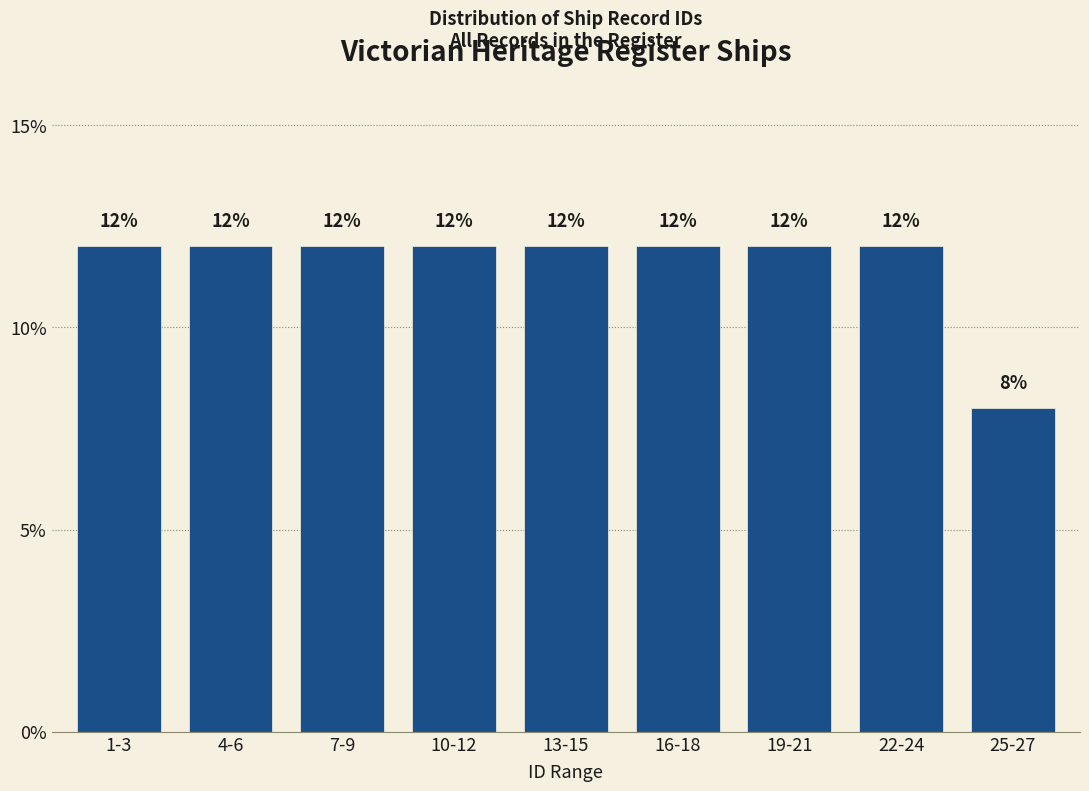

Reading left to right, extract all data points from this chart.

12	12	12	12	12	12	12	12	8